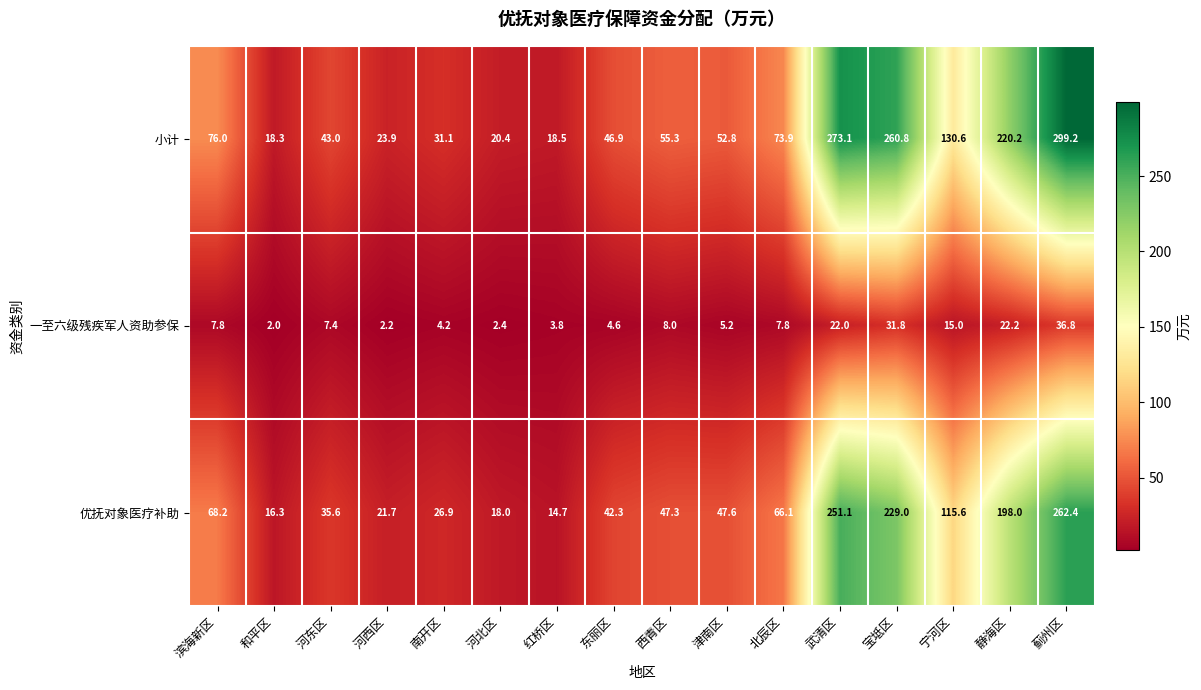

What is the smallest value displayed?

2.0